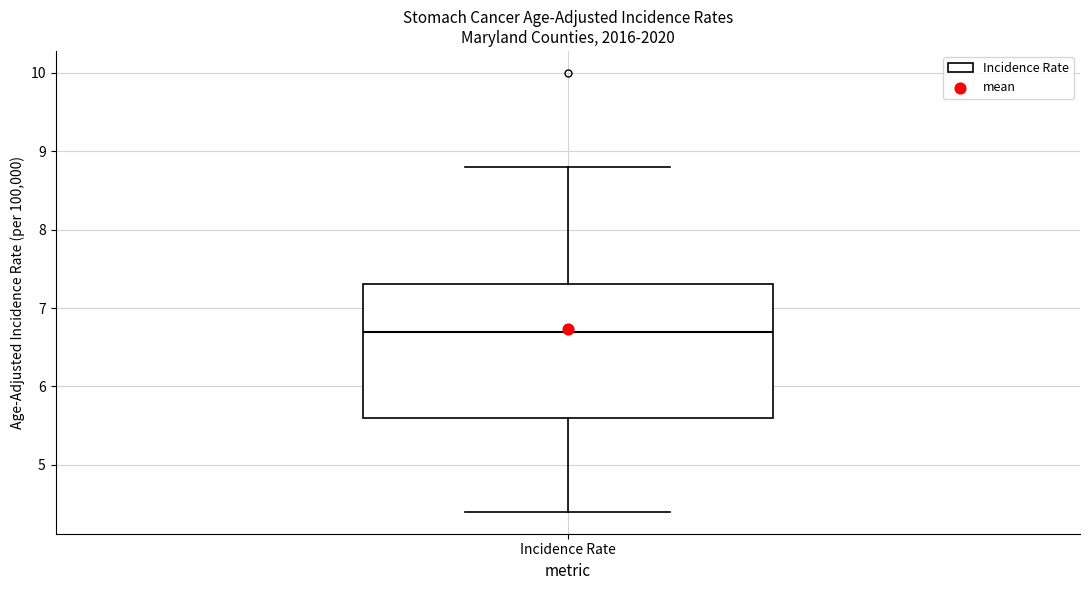

Transcribe this box plot: give where the median line is, the range the box spans, and where the two whiskers end, as read against the y-axis. The values are not printed on the chart, so give them approximately, as read against the axis.

median 6.7, box 5.6 to 7.3, whiskers 4.4 to 8.8